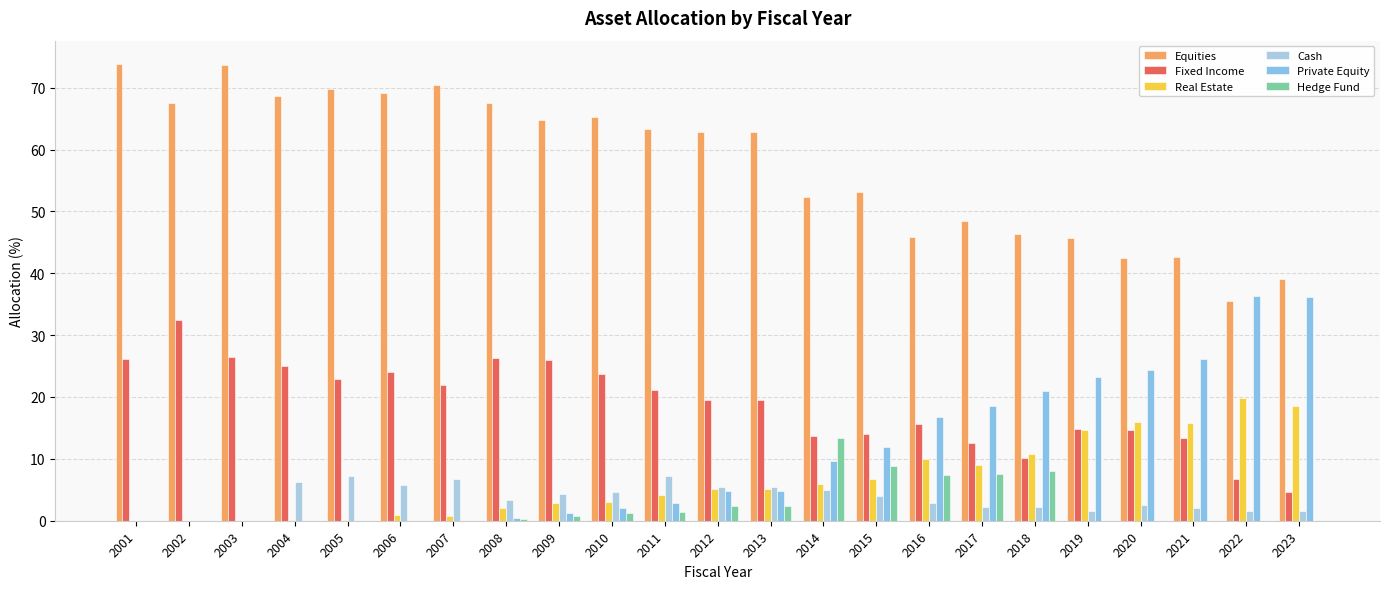

Between 2005 and 2012, which series saw the biggest shift?

Equities